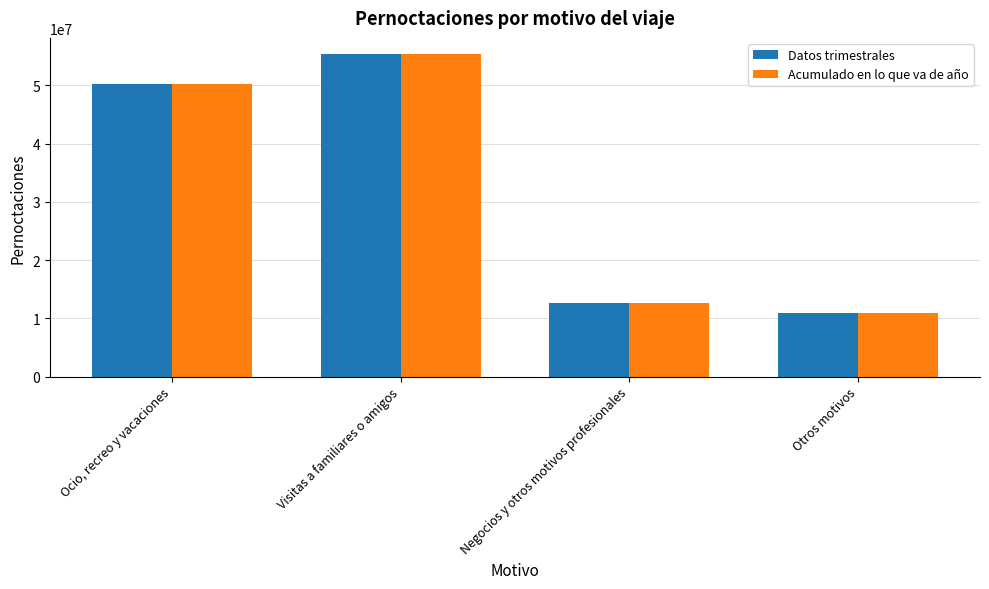

What is the maximum value shown in the chart?

55360941